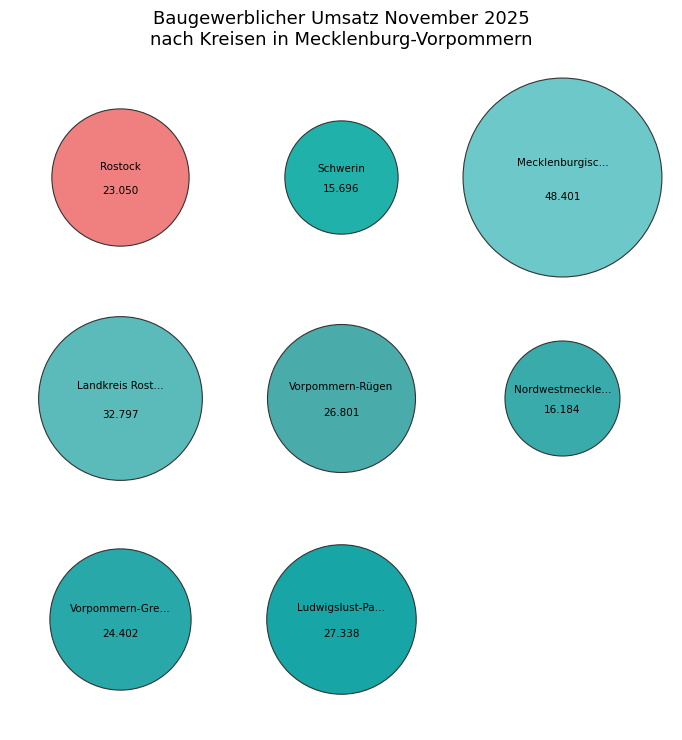

Is it true that Mecklenburgische Seenplatte is 23% of the pie?

True